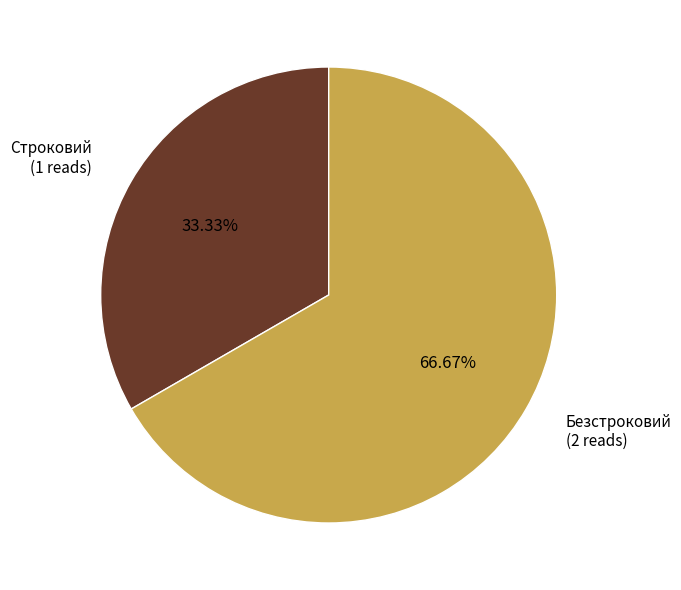

How much of the chart is everything except Безстроковий?

33.3%